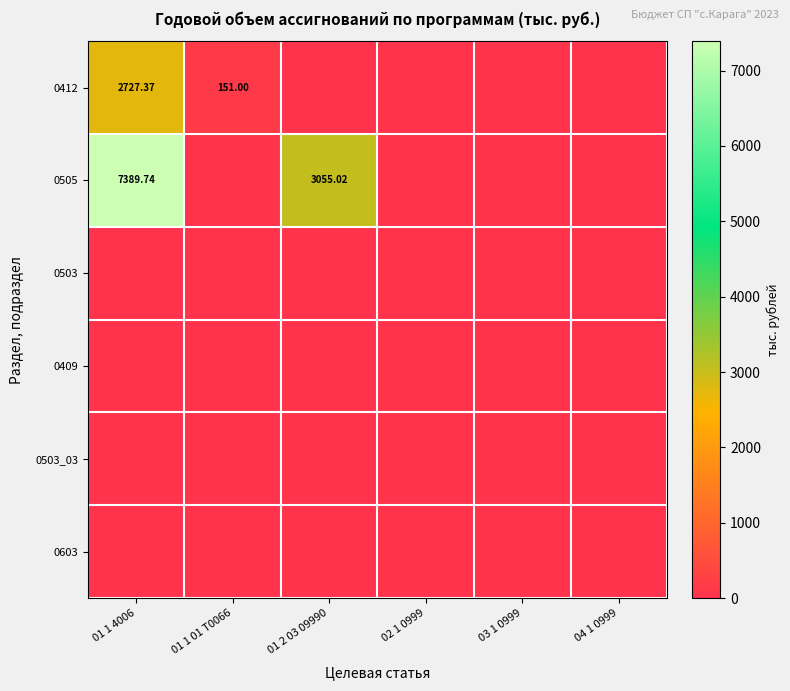

Which series has the widest spread of values?

0505